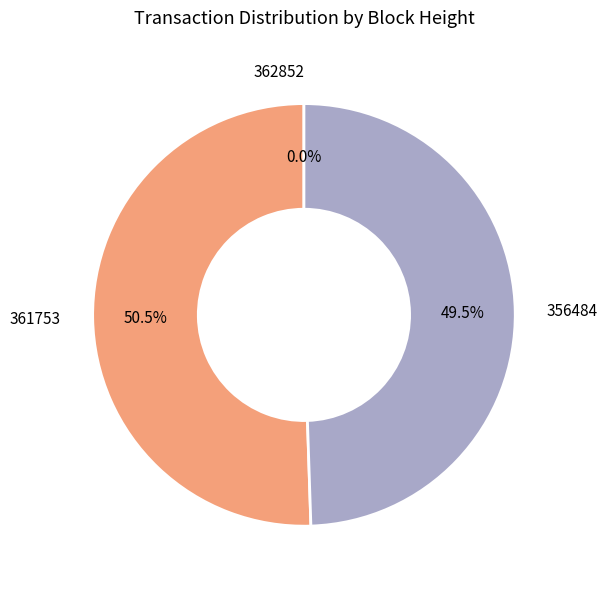

Is there any slice that represents more than half of the pie?

Yes